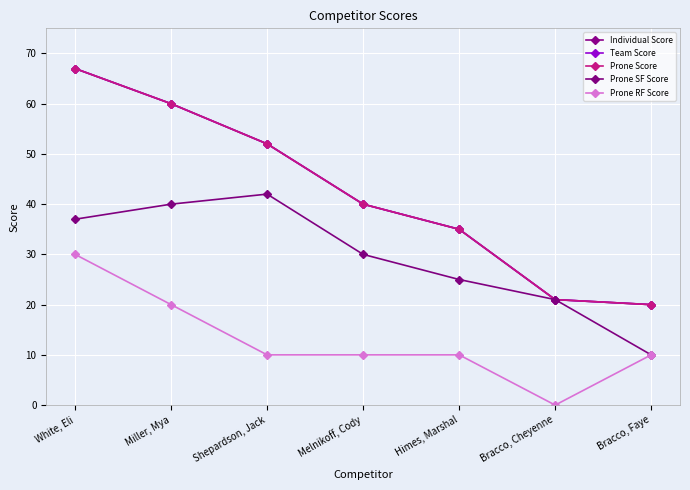

Which series has the largest range (max minus min)?

Individual Score